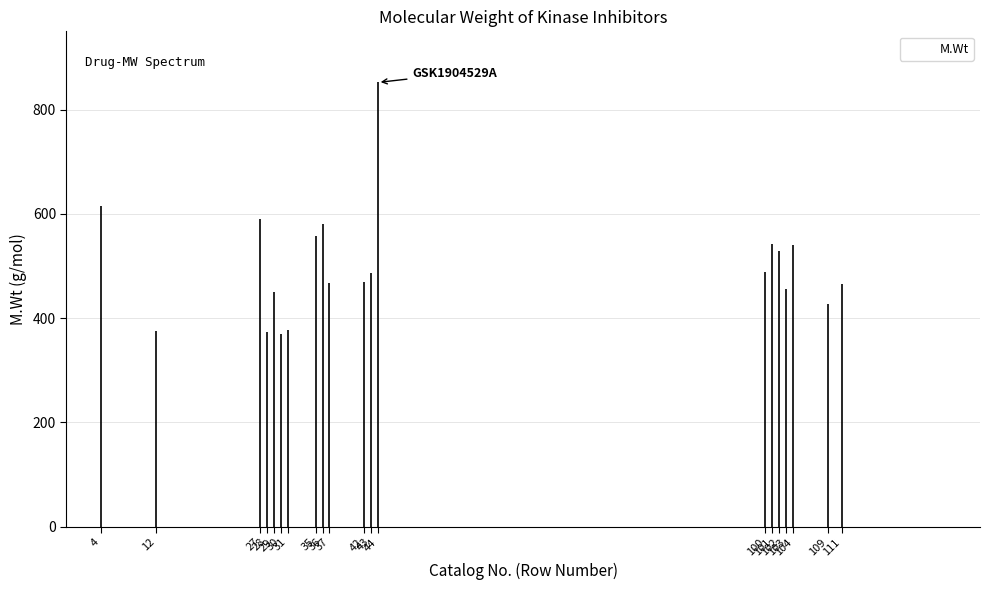

The value at 42 is 820.5. True or false?

False